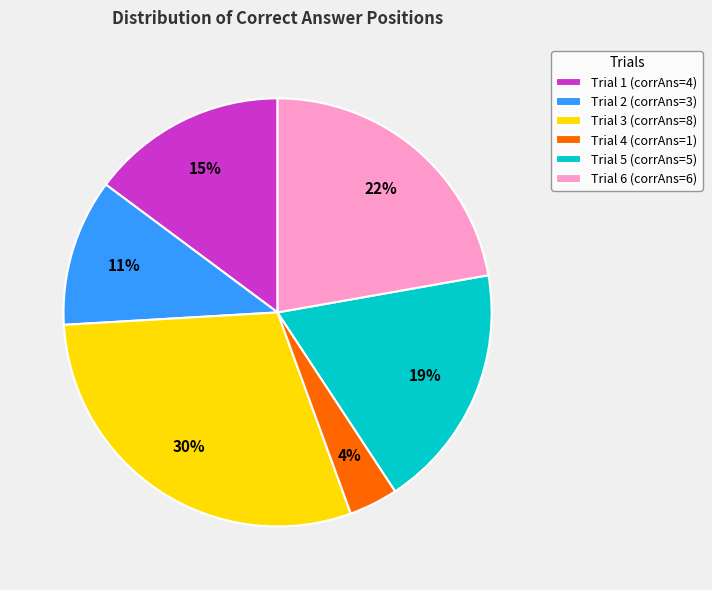

How many segments does this pie chart have?

6